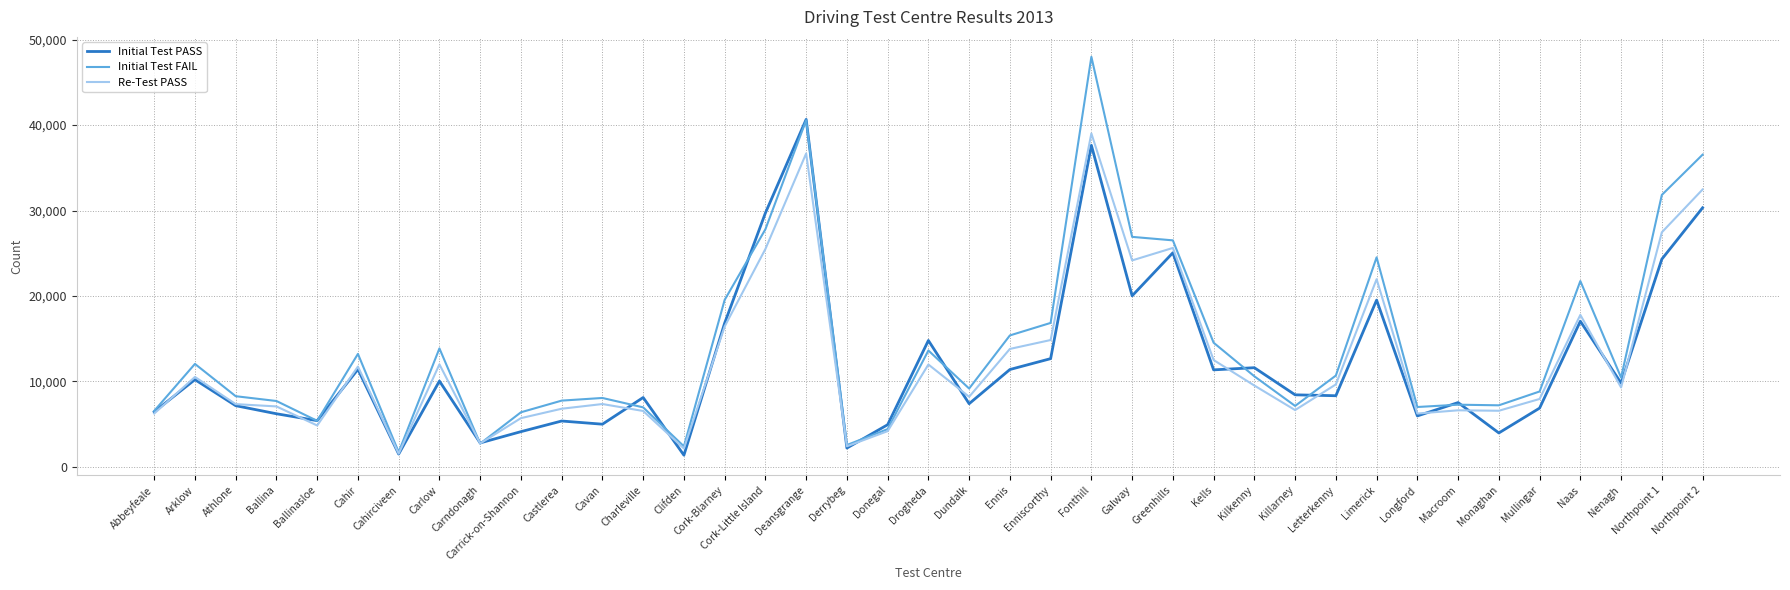

At which category is the sum across all series the highest?

Fonthill